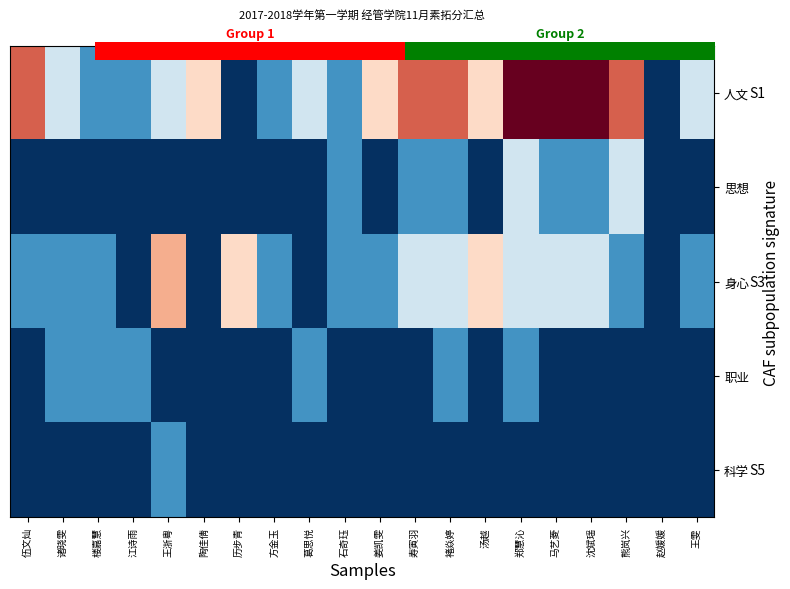

The 科学 series shows 0.0 at 陶佳倩. True or false?

True